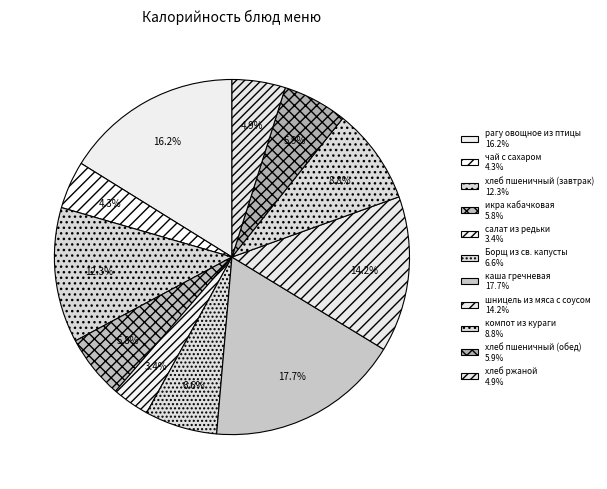

How many segments does this pie chart have?

11